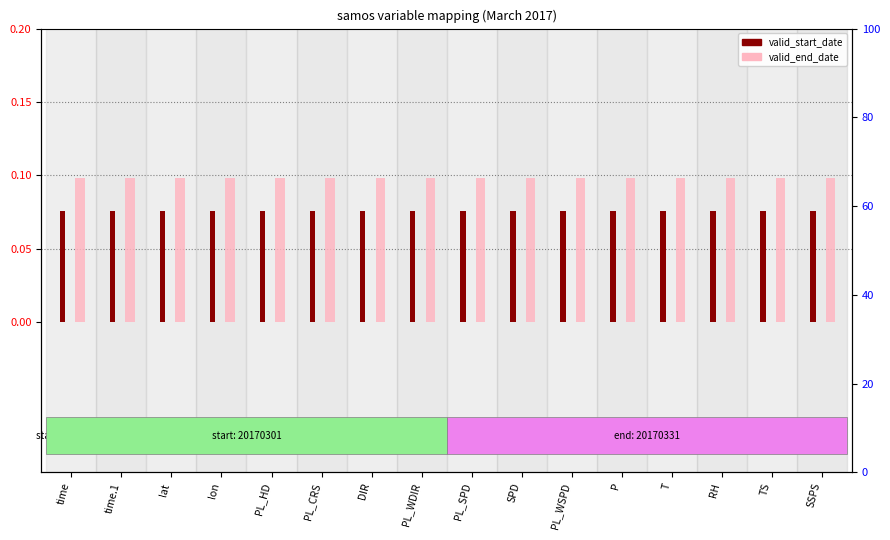

The value of valid_end_date at RH is 0.1. True or false?

True